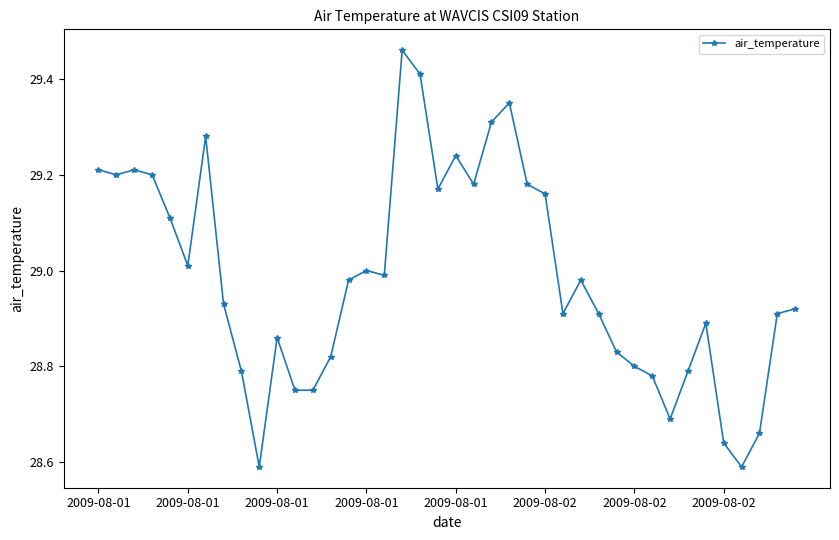

True or false: the data has more than 2 interior local peaks.

True